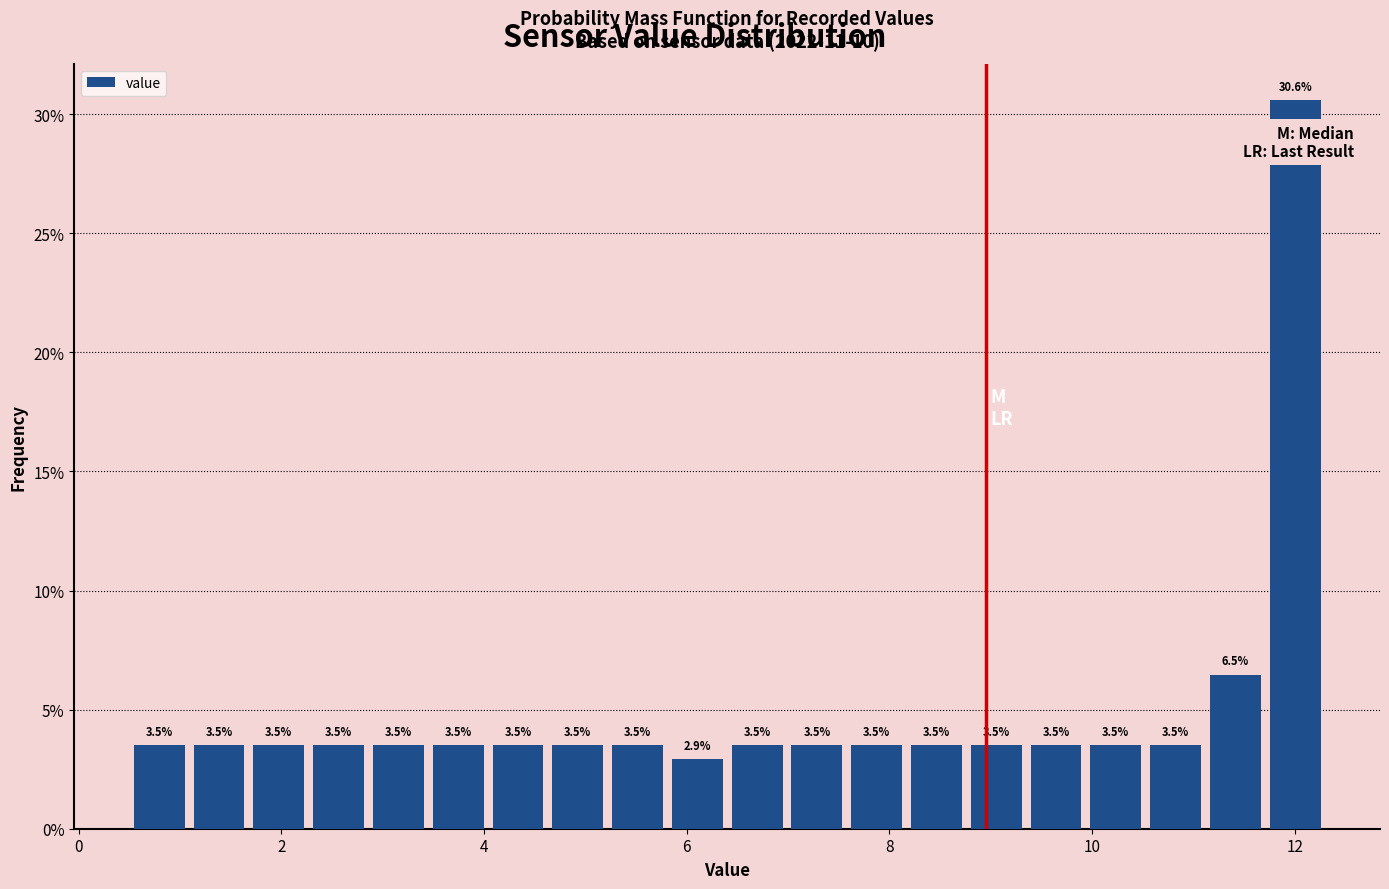

Read against the x-axis, roughly where is the centre of the tallest bar?

12.0